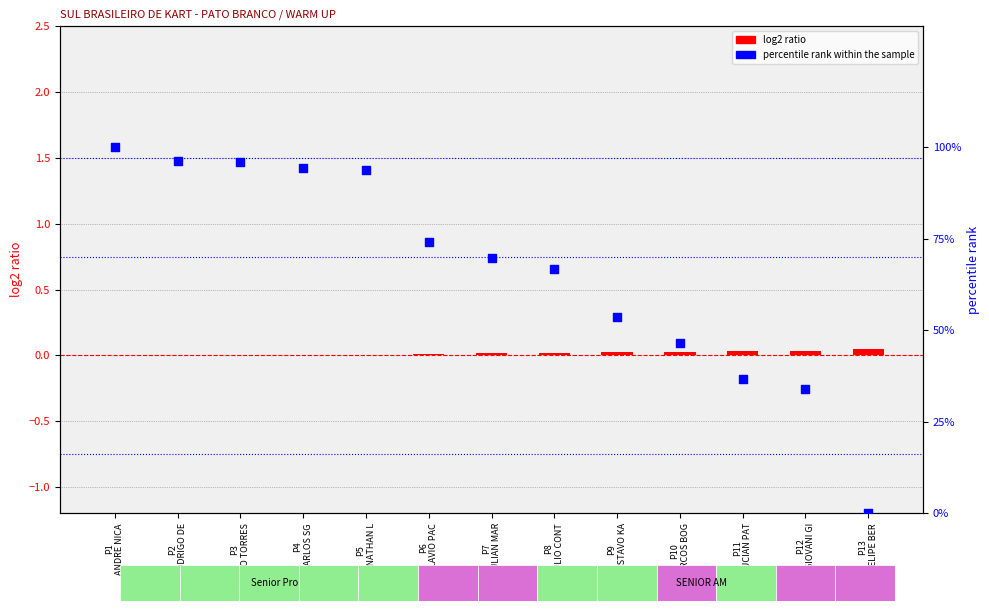

Which series has the widest spread of Y values?

percentile rank within the sample